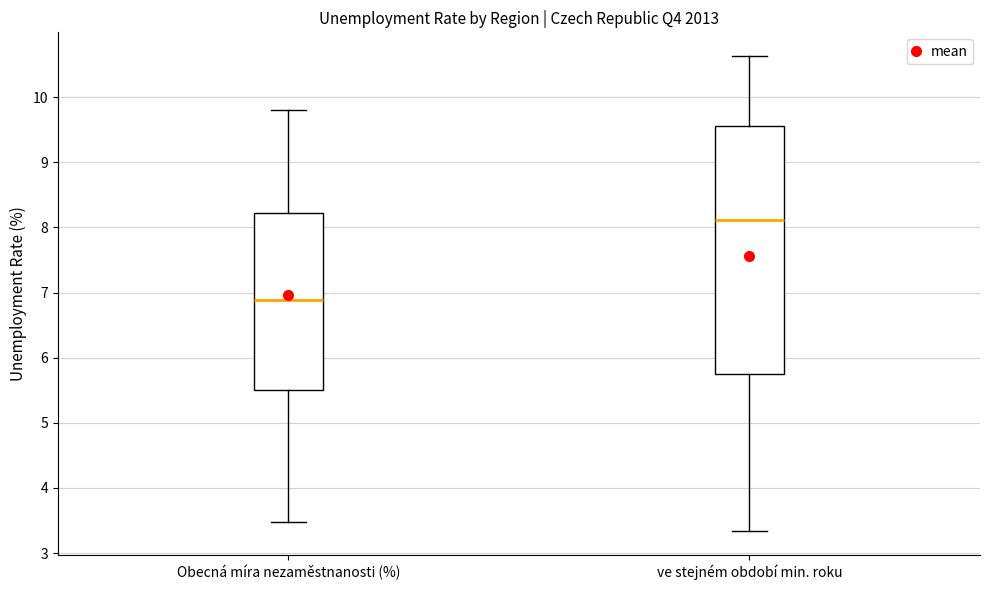

Reading left to right, transcribe this box plot: for each box, give where its median line is, the range the box spans, and where its two whiskers end, as read against the y-axis. The values are not printed on the chart, so give them approximately, as read against the axis.

Obecná míra nezaměstnanosti (%): median 6.9, box 5.5 to 8.2, whiskers 3.5 to 9.8
ve stejném období min. roku: median 8.1, box 5.8 to 9.6, whiskers 3.3 to 10.6